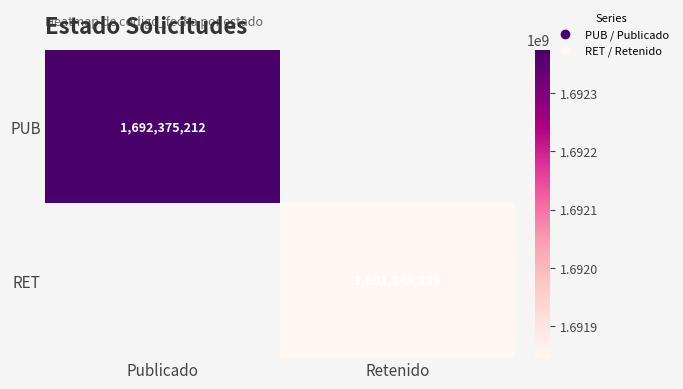

True or false: RET has a value of 1023270439 at Retenido.

False